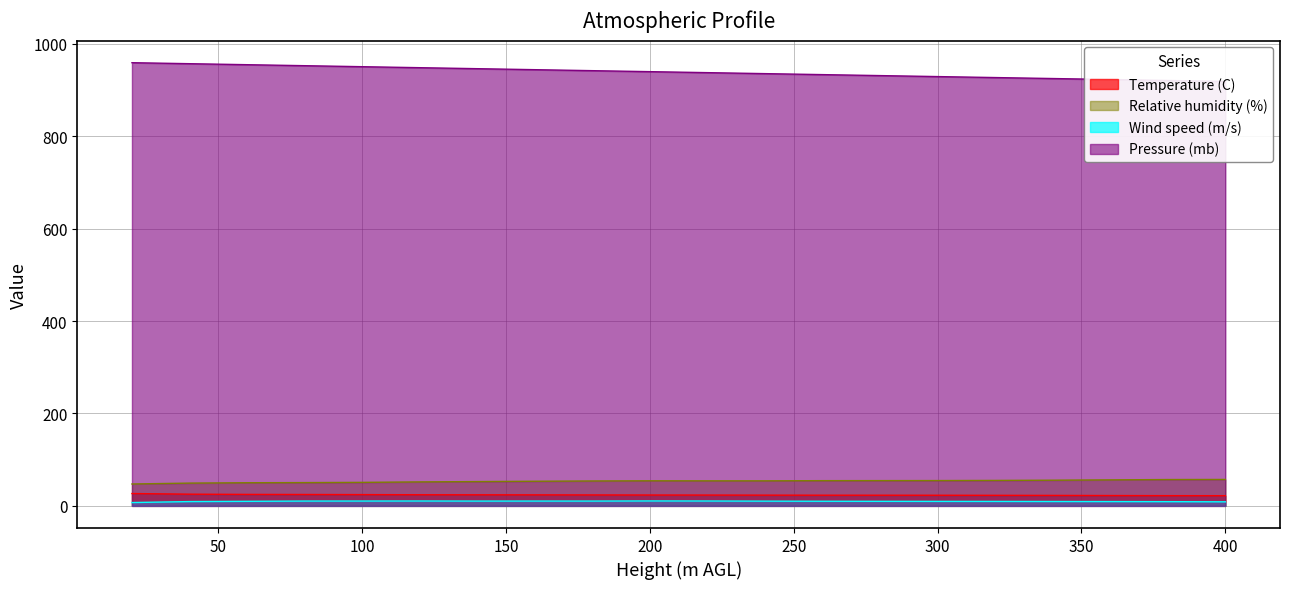

Is the value of Pressure (mb) at 320 greater than the value of Relative humidity (%) at 20?

Yes